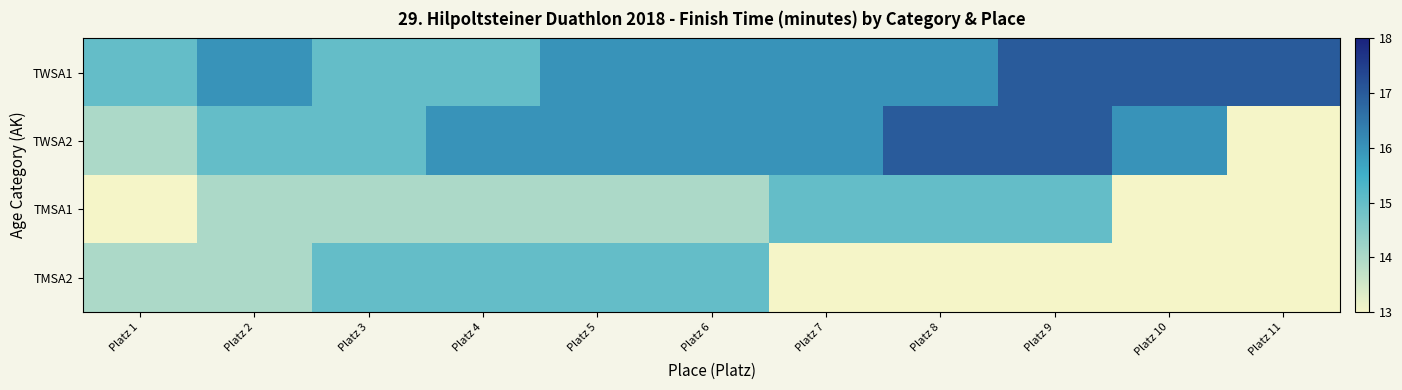

Which series has the largest range (max minus min)?

TWSA2